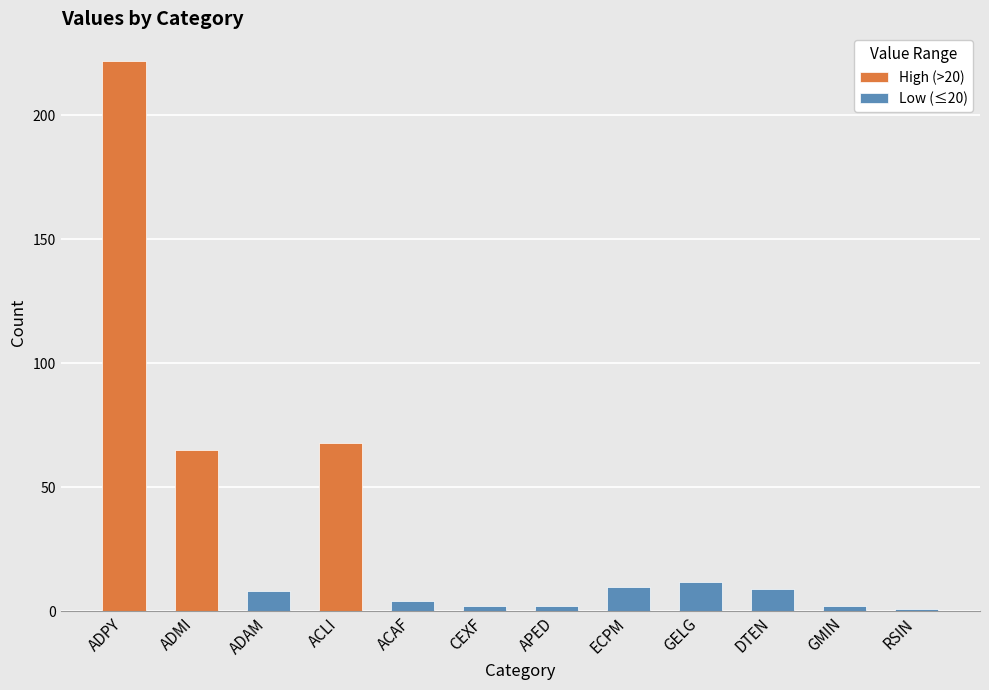

Rank the categories by value from lowest to highest.

RSIN, CEXF, APED, GMIN, ACAF, ADAM, DTEN, ECPM, GELG, ADMI, ACLI, ADPY